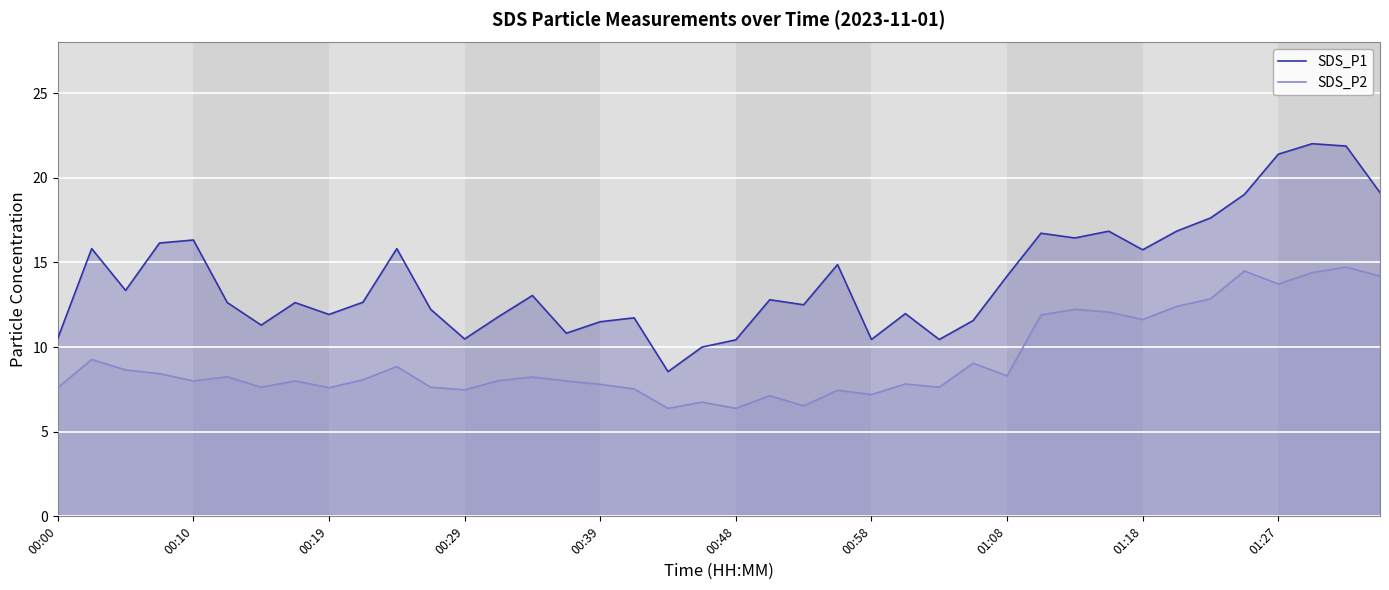

The SDS_P2 series shows 11.9 at 00:39. True or false?

False